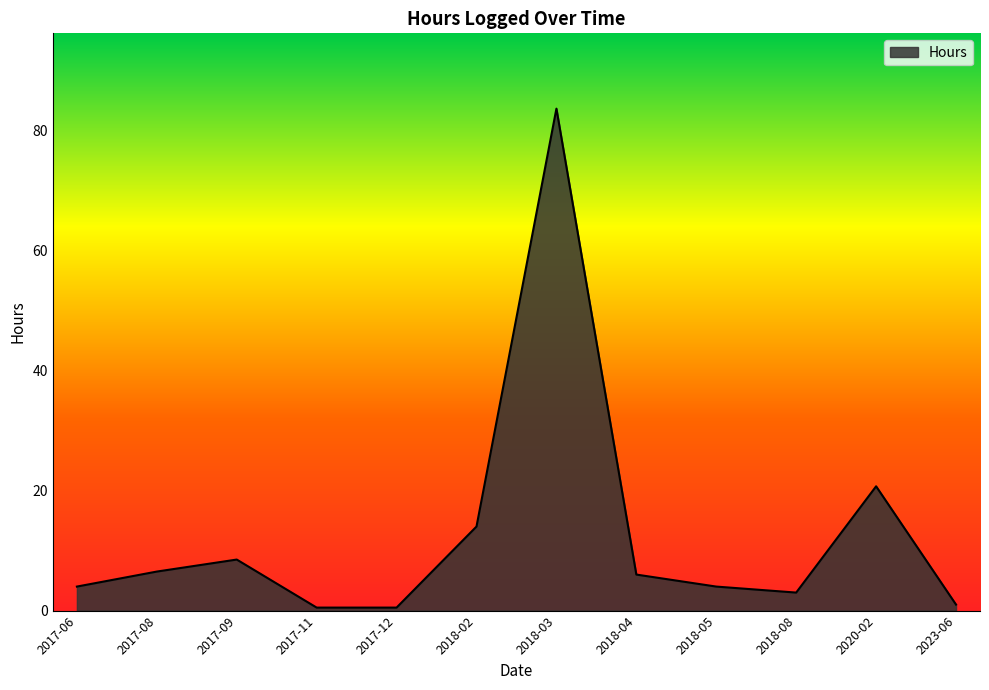

Which label corresponds to the largest value in the chart?

2018-03